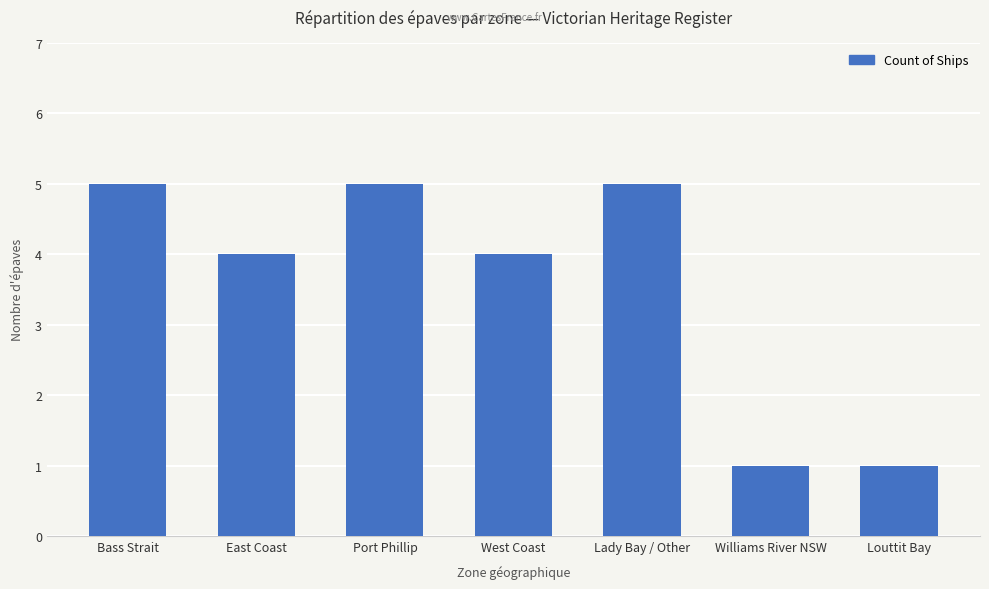

How many distinct data groups are displayed?

1